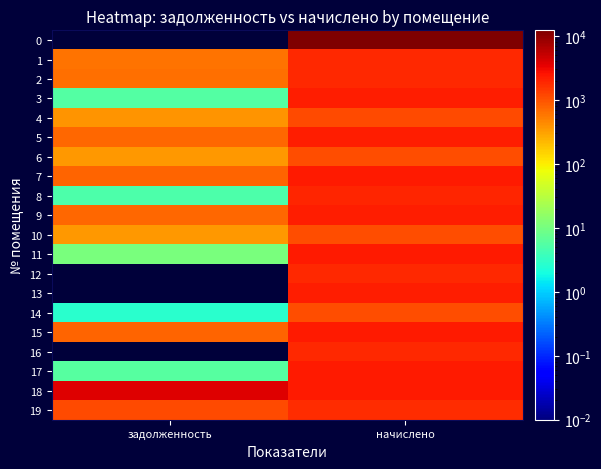

Which has a higher value, задолженность or начислено?

начислено